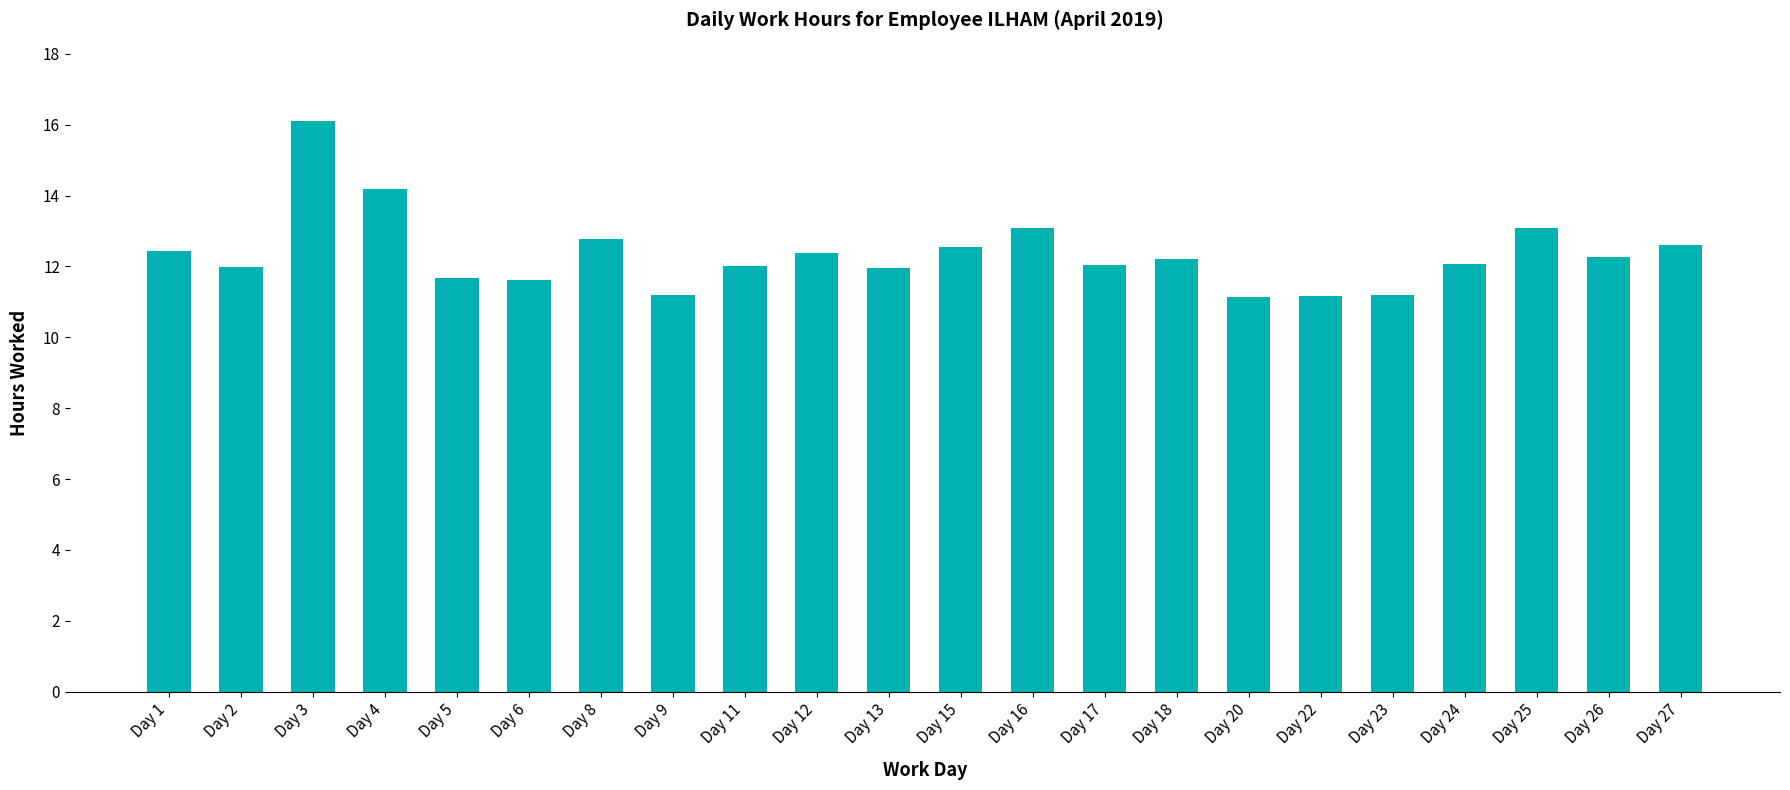

What is the difference between the maximum and minimum values?

4.9